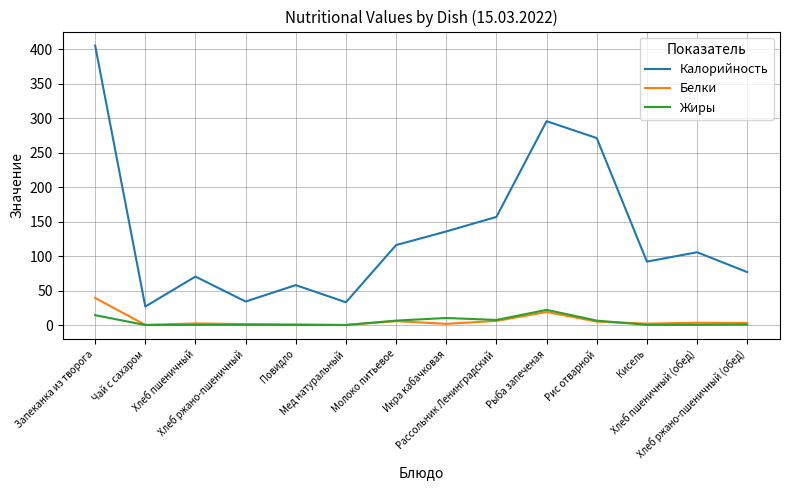

At which category is the sum across all series the highest?

Запеканка из творога